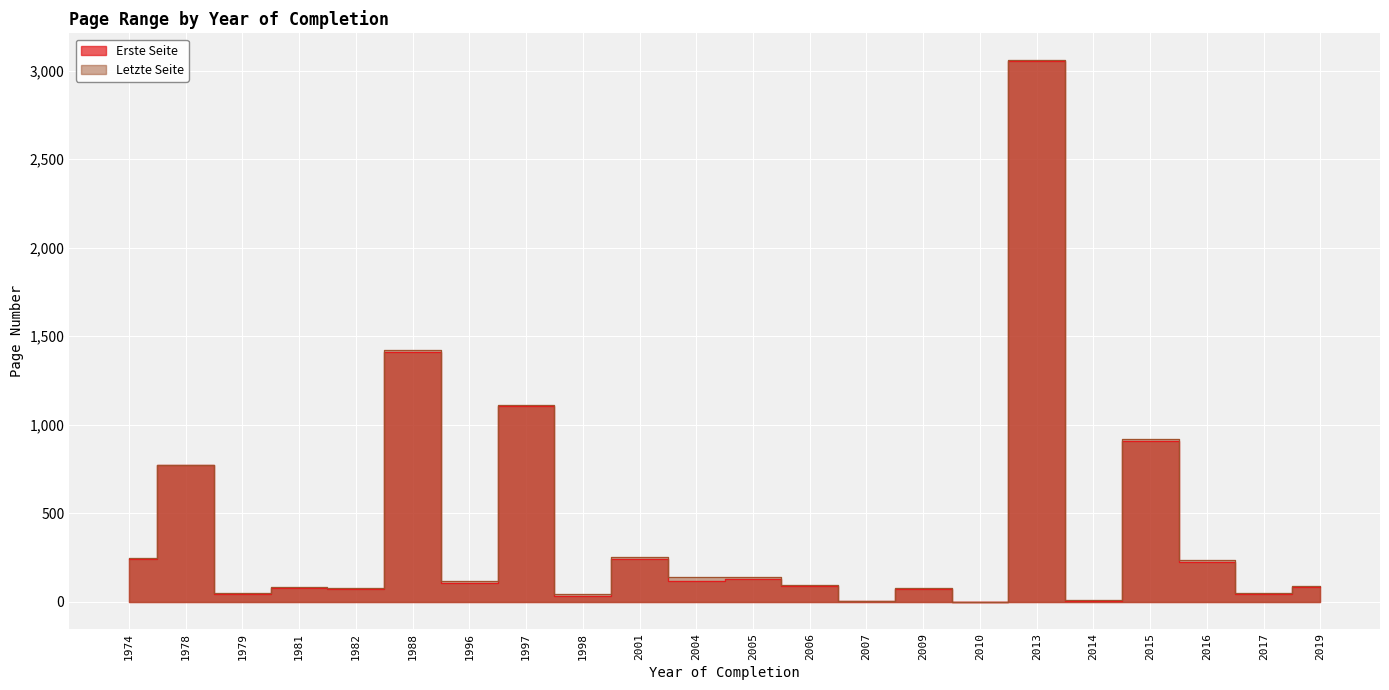

At which label is Erste Seite closest to 1528?

1988